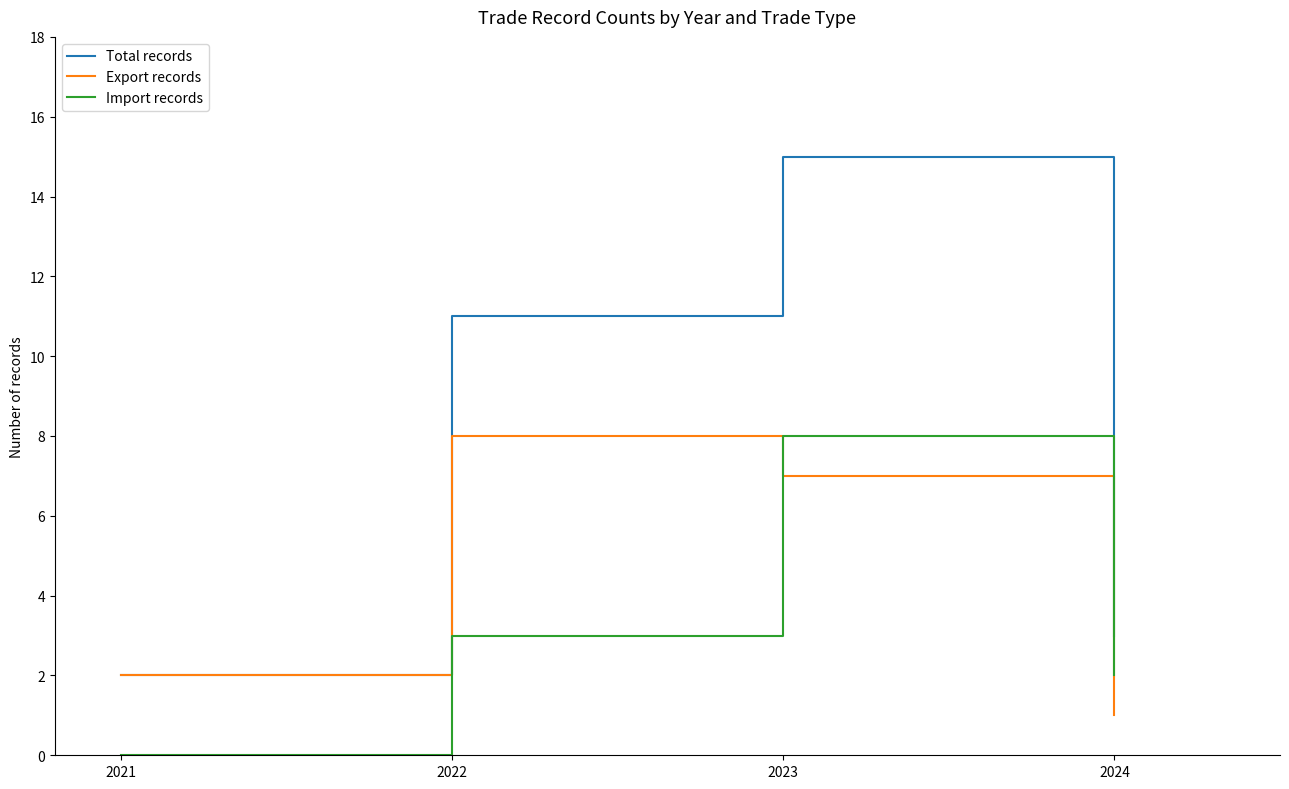

How many interior local peaks does the Export records series have?

1